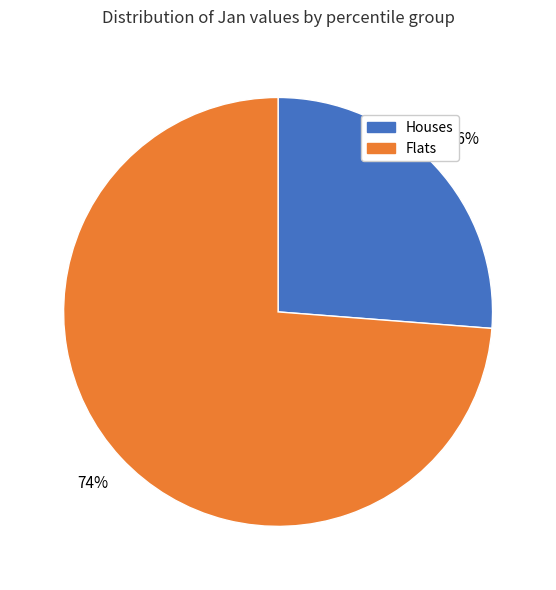

To the nearest percent, what portion does Flats represent?

74%